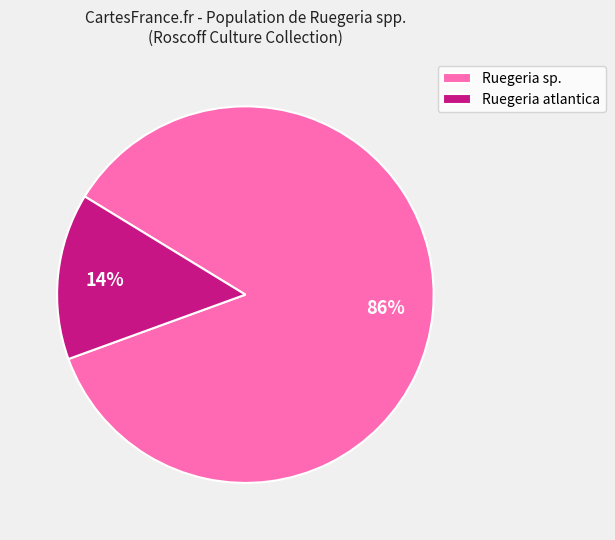

Between Ruegeria sp. and Ruegeria atlantica, which is larger?

Ruegeria sp.